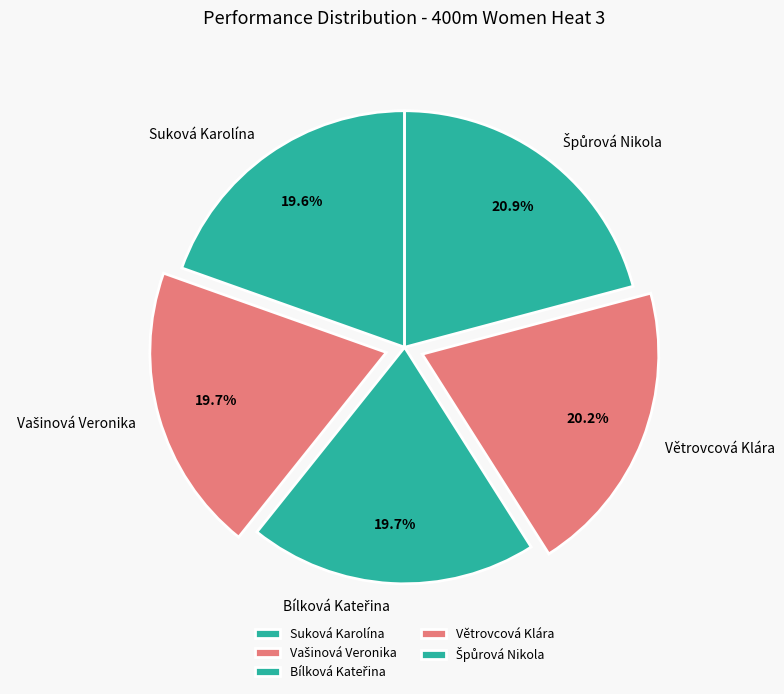

Does Suková Karolína represent more than half of the total?

No